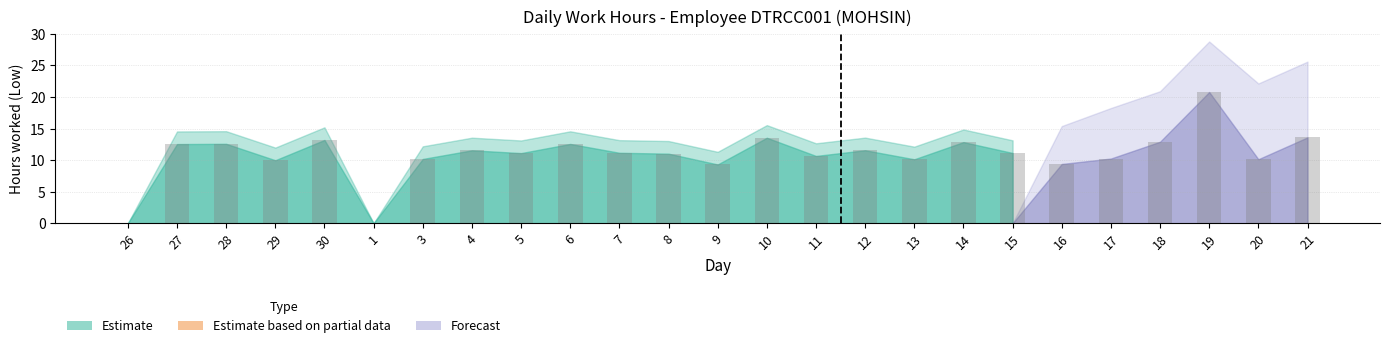

The value at 12 is 5.8. True or false?

False